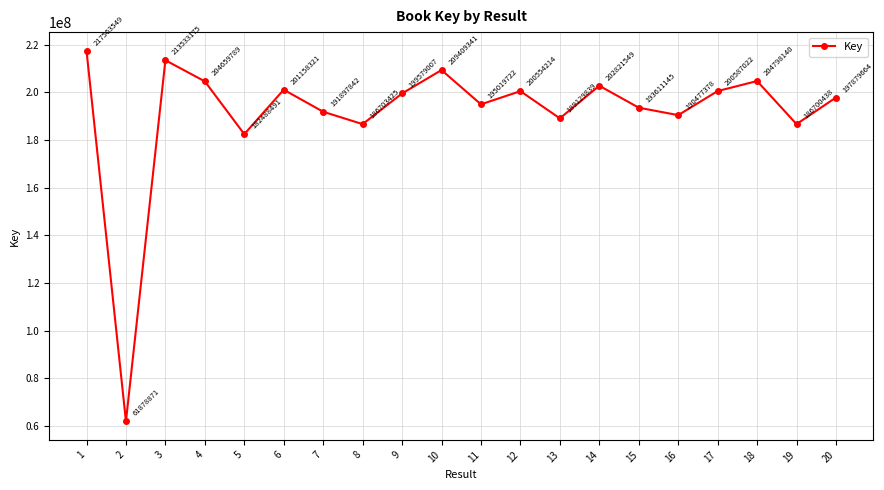

What is the sum of all values?

3830450922